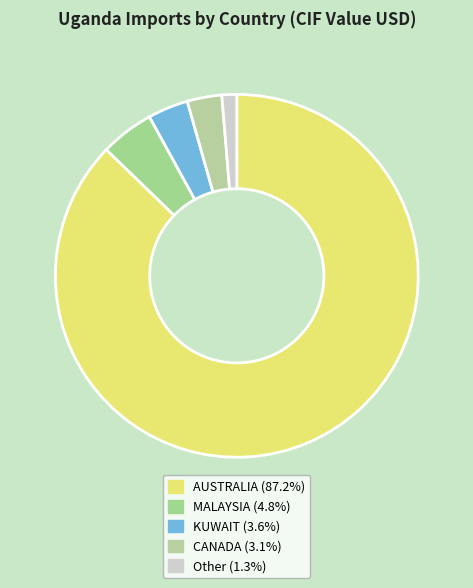

What is the largest slice in the pie chart?

AUSTRALIA